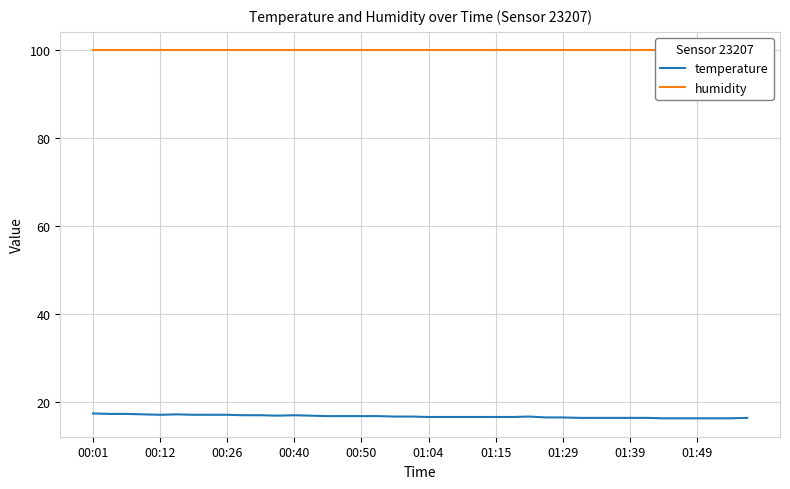

Between 13 and 17, which series saw the biggest shift?

temperature